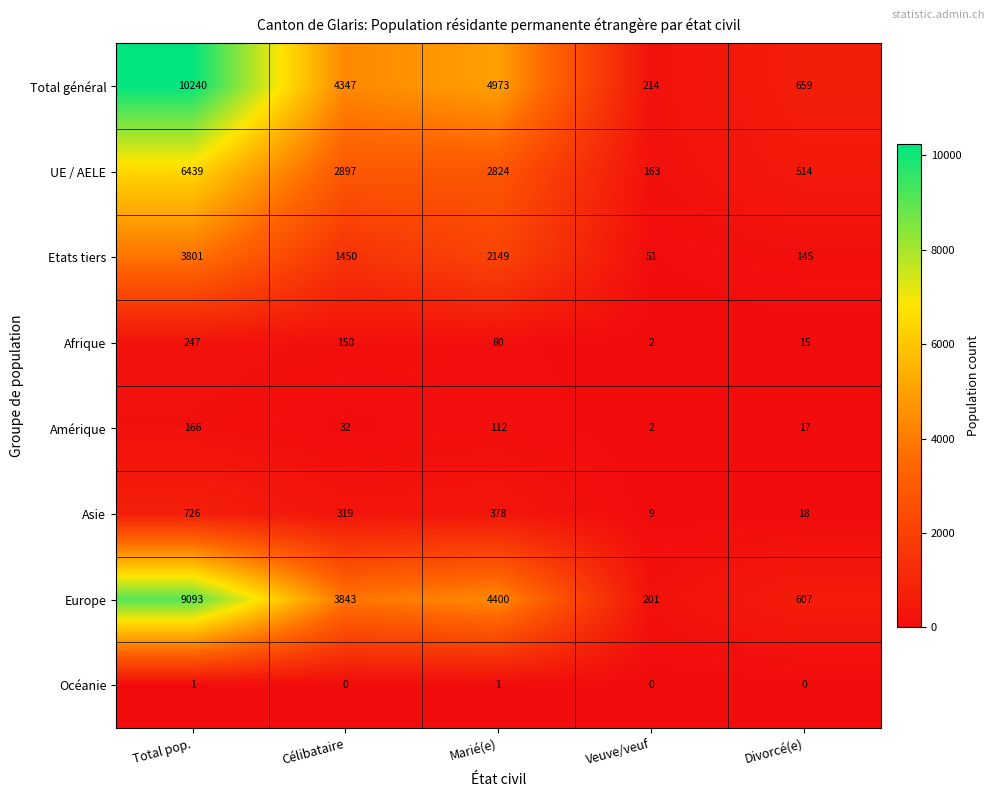

What is the average value of the Europe series?

3629